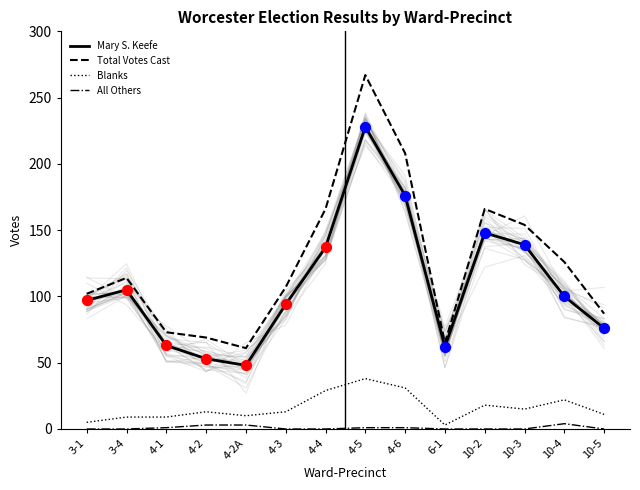

What are all the series names shown in the legend?

Mary S. Keefe, Total Votes Cast, Blanks, All Others